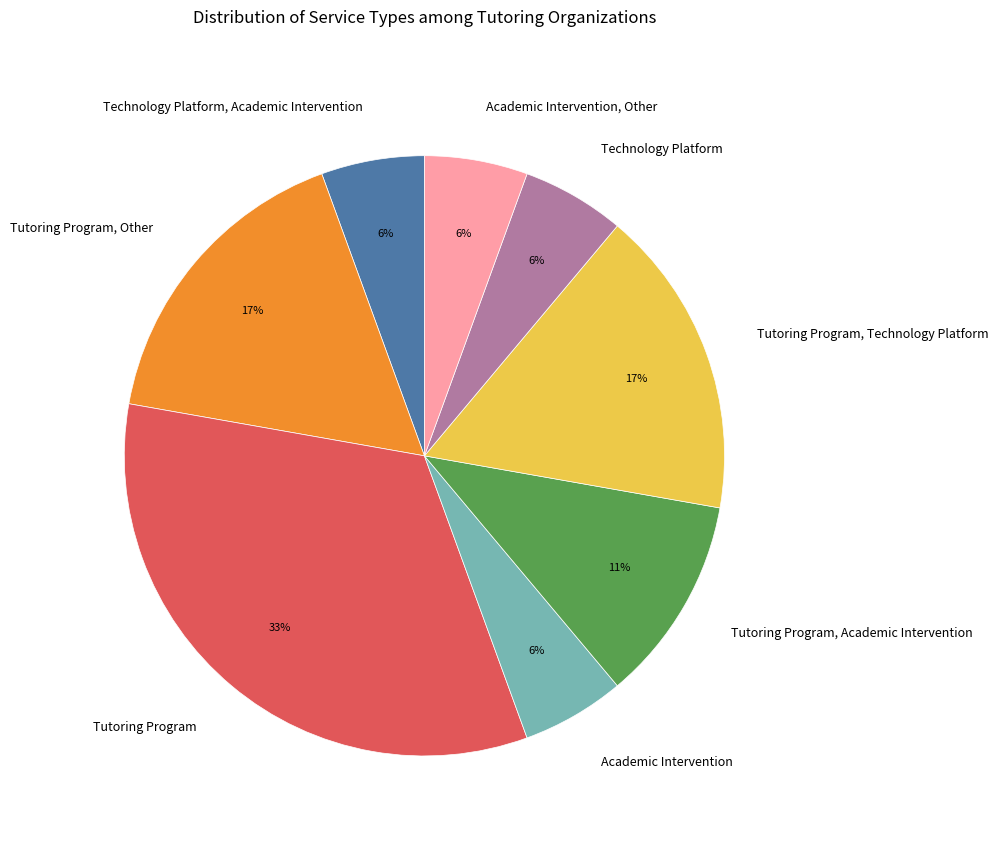

To the nearest percent, what portion does Technology Platform represent?

6%